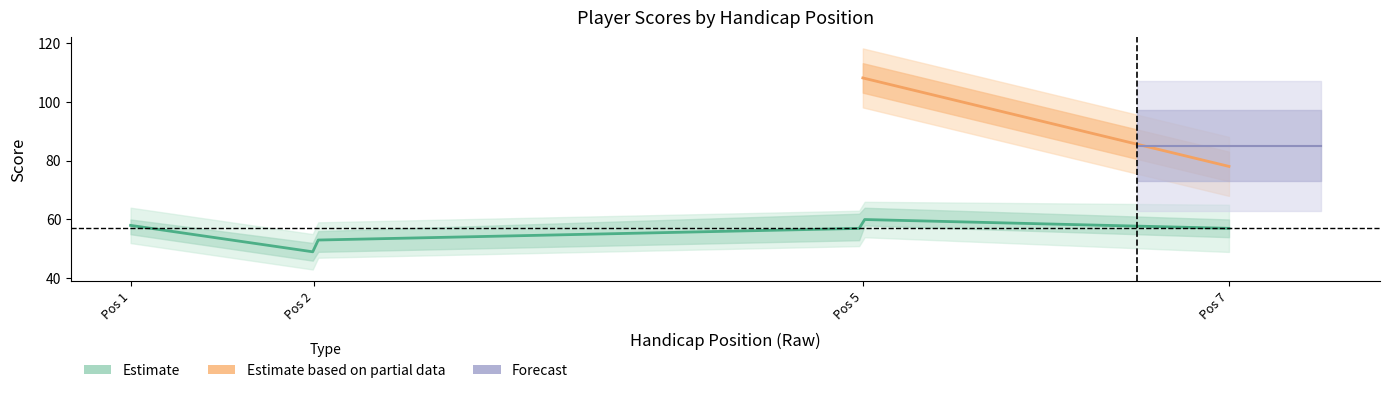

True or false: position_raw has a value of 4 at 7.

True